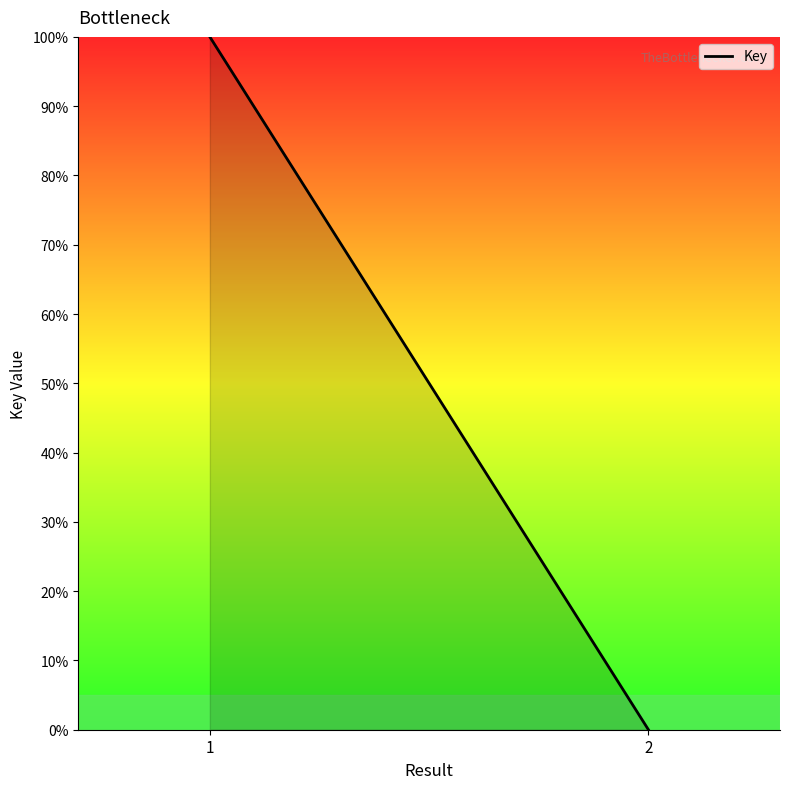

List the labels in order of value, largest first.

1, 2